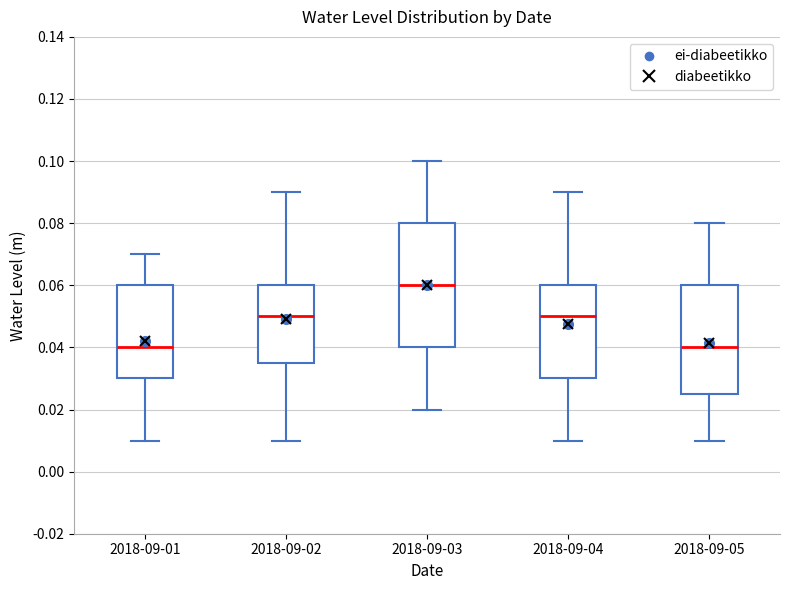

Where is the upper edge of the box for 2018-09-01 on the y-axis? The values are not printed on the chart, so give them approximately, as read against the axis.

0.060